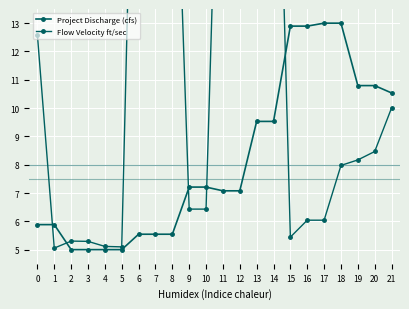

Reading left to right, what are all the values shown in this chart?

Project Discharge (cfs): 0=5.9	1=5.9	2=5.0	3=5.0	4=5.0	5=5.0	6=5.5	7=5.5	8=5.5	9=7.2	10=7.2	11=7.1	12=7.1	13=9.5	14=9.5	15=12.9	16=12.9	17=13.0	18=13.0	19=10.8	20=10.8	21=10.5
Flow Velocity ft/sec: 0=12.6	1=5.1	2=5.3	3=5.3	4=5.1	5=5.1	6=29.7	7=23.6	8=23.6	9=6.4	10=6.4	11=26.5	12=26.5	13=27.2	14=27.2	15=5.4	16=6.0	17=6.0	18=8.0	19=8.2	20=8.5	21=10.0